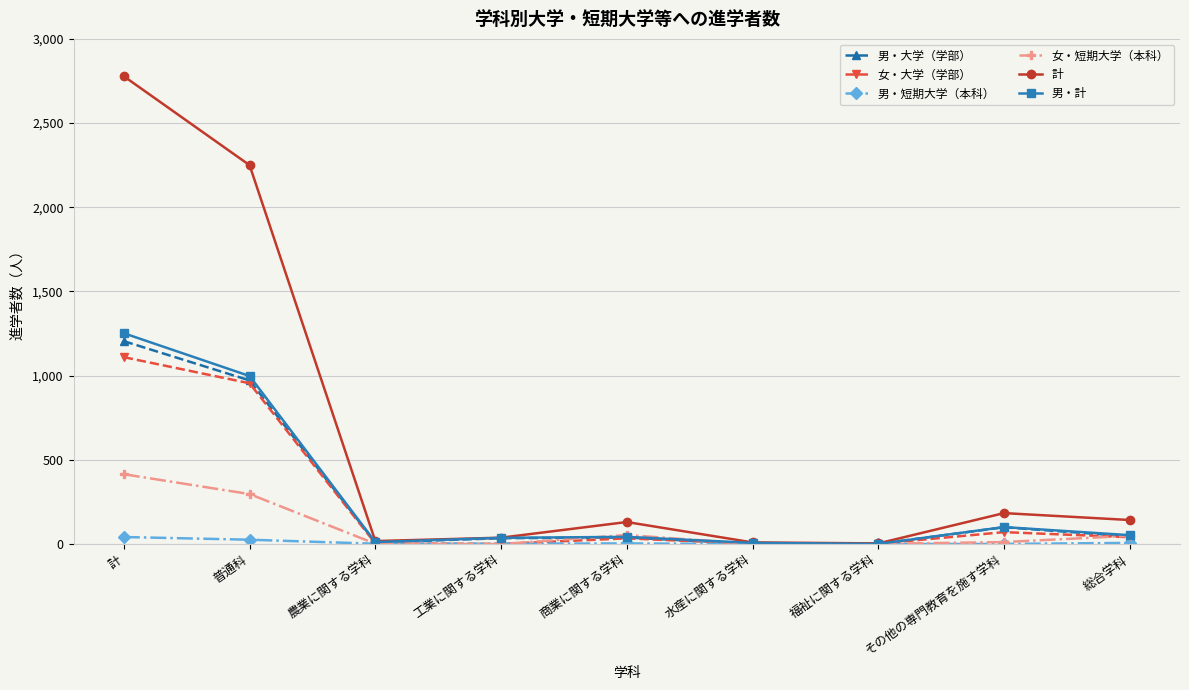

Does the chart display data point markers on the line(s)?

Yes